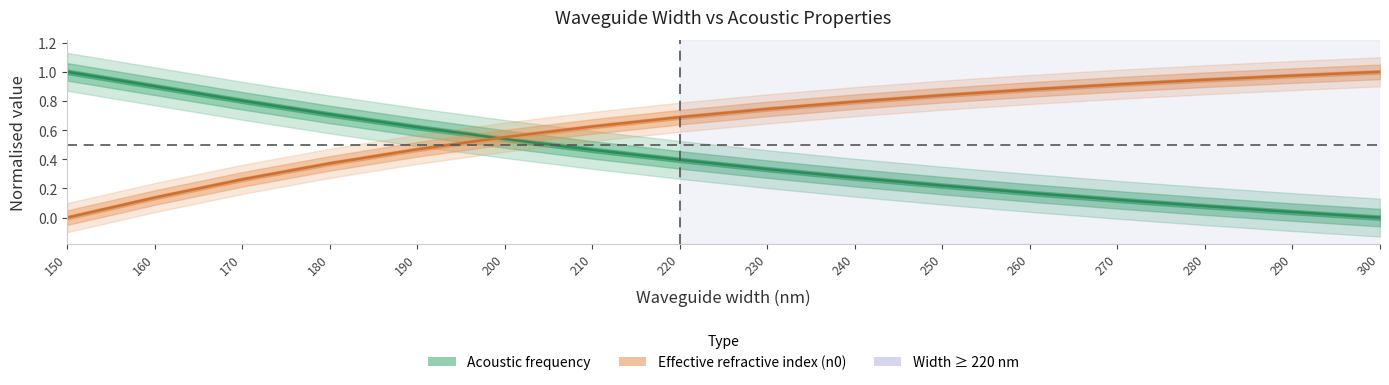

The value of Effective refractive index (n0) at 180 is 0.4. True or false?

True